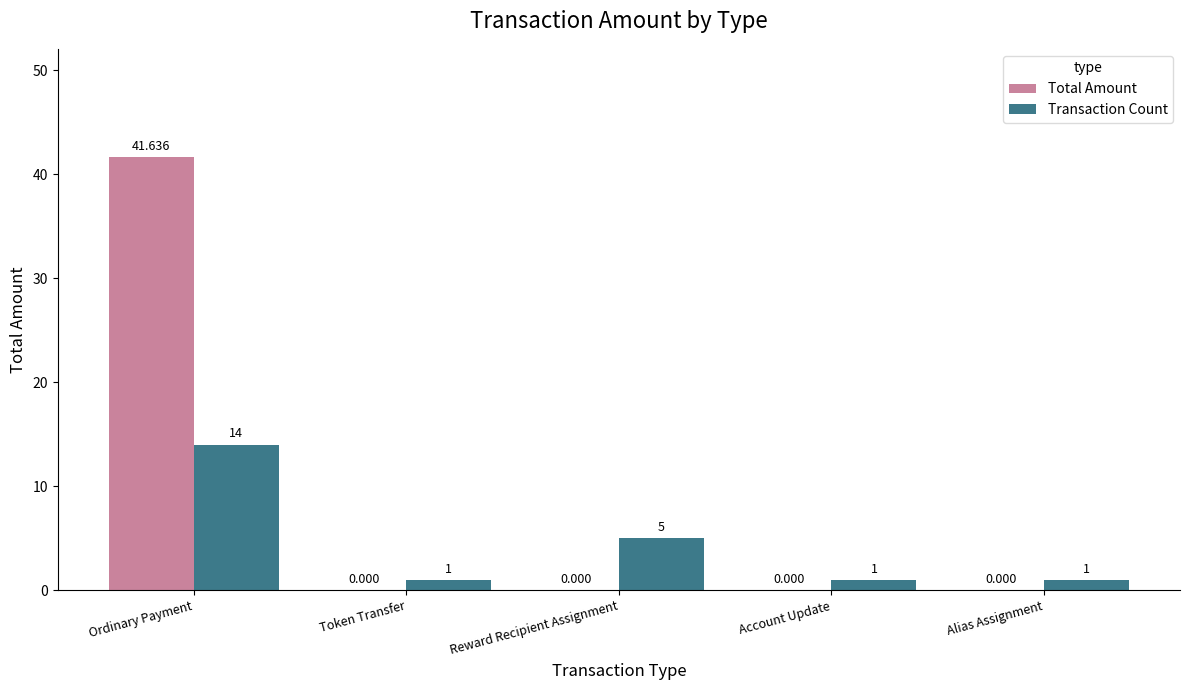

Which series has the largest total across all categories?

Total Amount